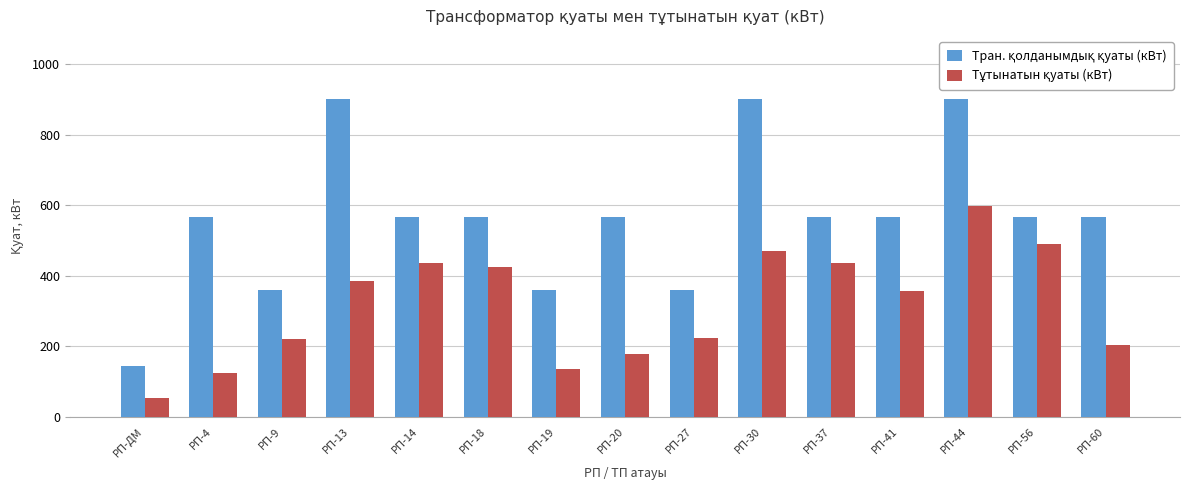

What is the spread (max minus min) of values at РП-27?

137